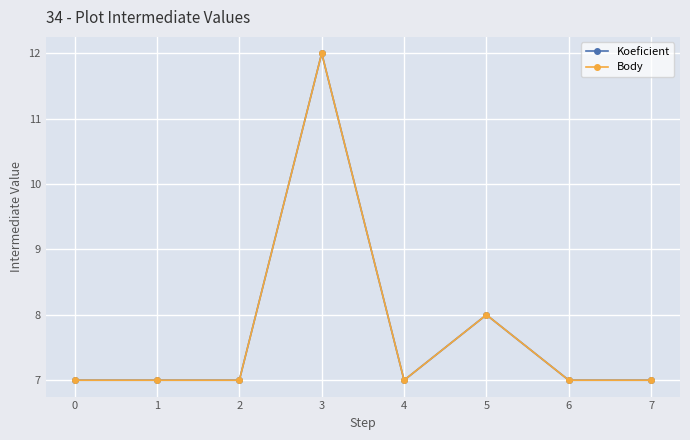

Is this an area chart (filled region under the line)?

No